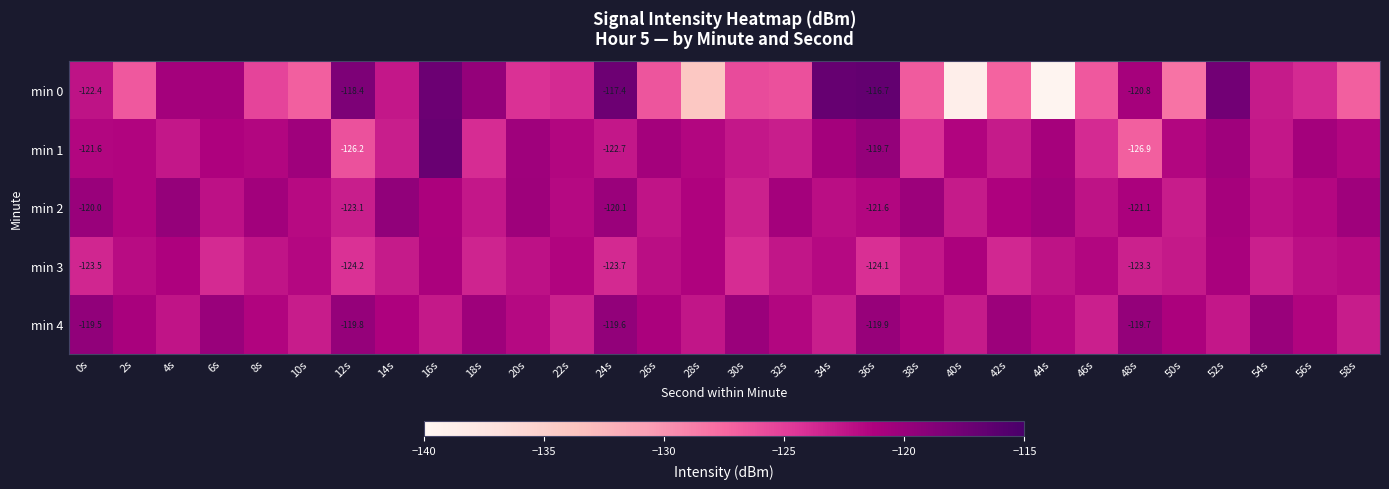

The min 0 series shows -126.4 at 26s. True or false?

True